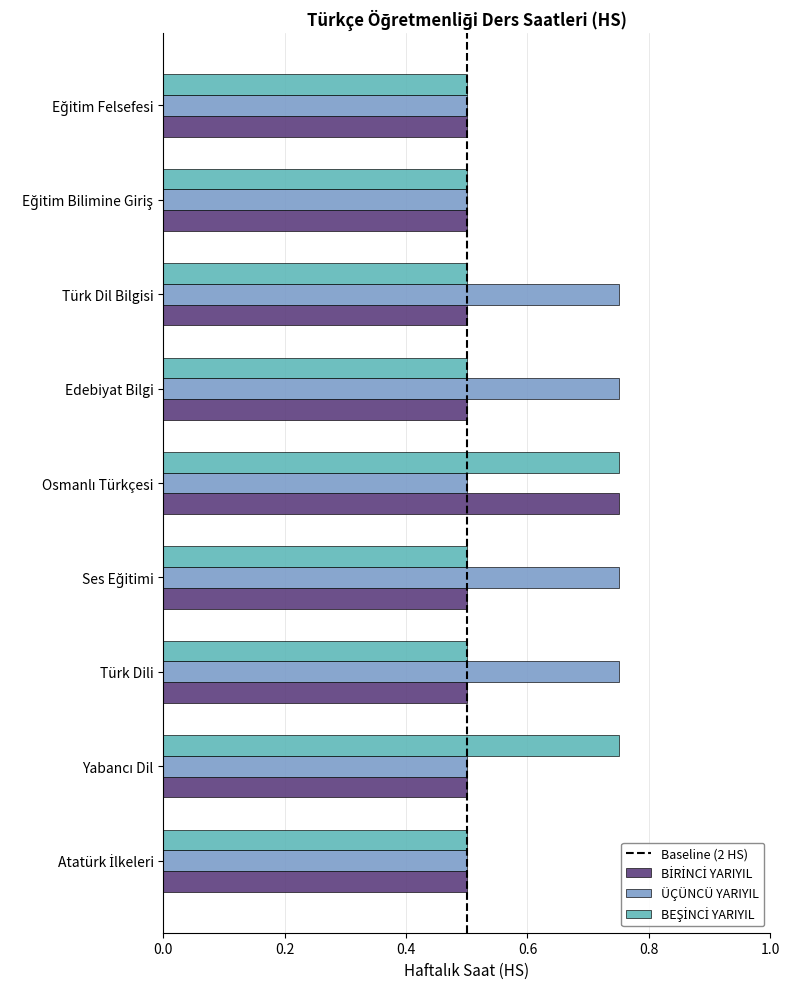

Which series has the largest total across all categories?

ÜÇÜNCÜ YARIYIL